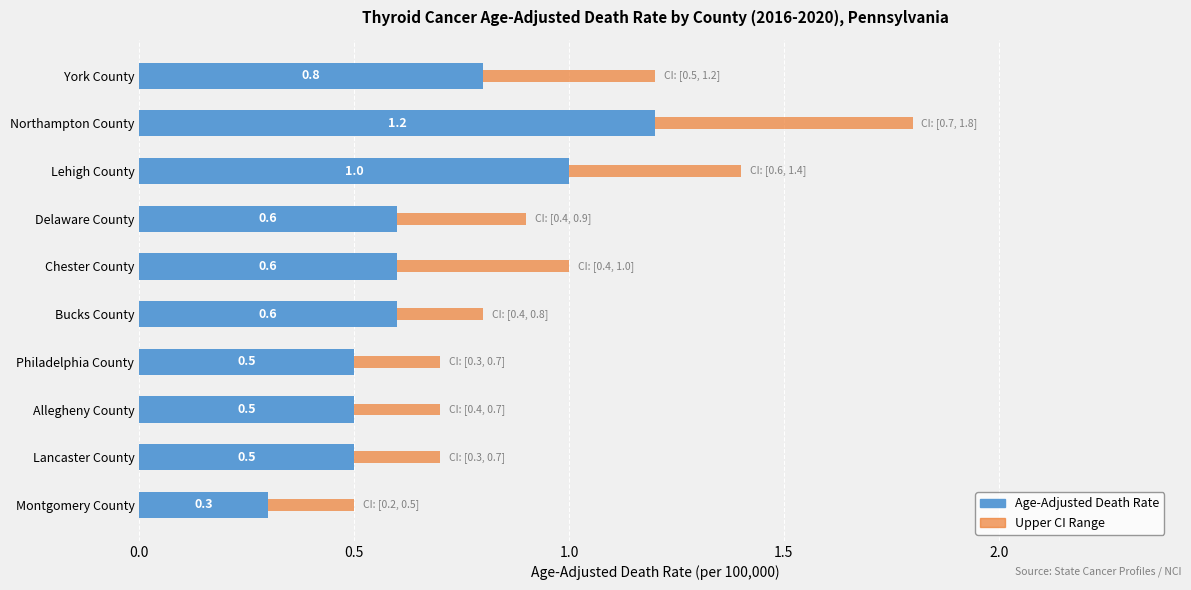

True or false: the data shows 0.3 at Lancaster County.

False